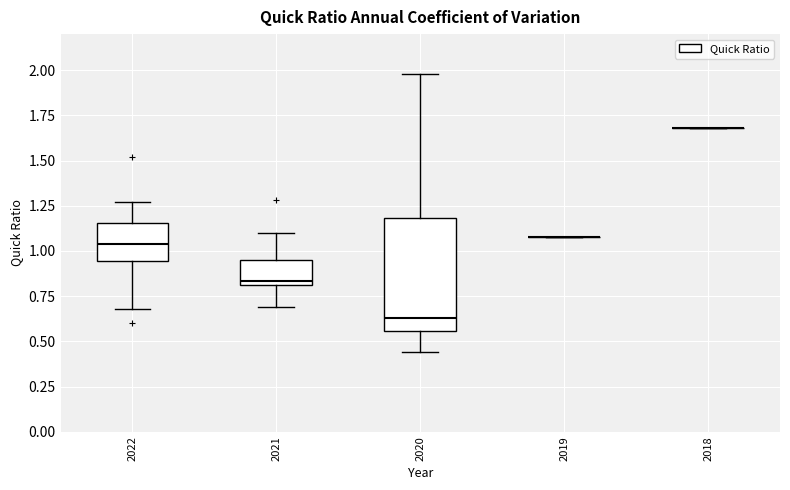

Reading left to right, read every box against the y-axis: the position of its median line, the range the box covers, and the ends of its whiskers. The values are not printed on the chart, so give them approximately, as read against the axis.

2022: median 1.05, box 0.95 to 1.15, whiskers 0.70 to 1.25
2021: median 0.85, box 0.80 to 0.95, whiskers 0.70 to 1.10
2020: median 0.65, box 0.55 to 1.20, whiskers 0.45 to 2.00
2019: box collapsed to a line at 1.10, whiskers 1.10 to 1.10
2018: box collapsed to a line at 1.70, whiskers 1.70 to 1.70